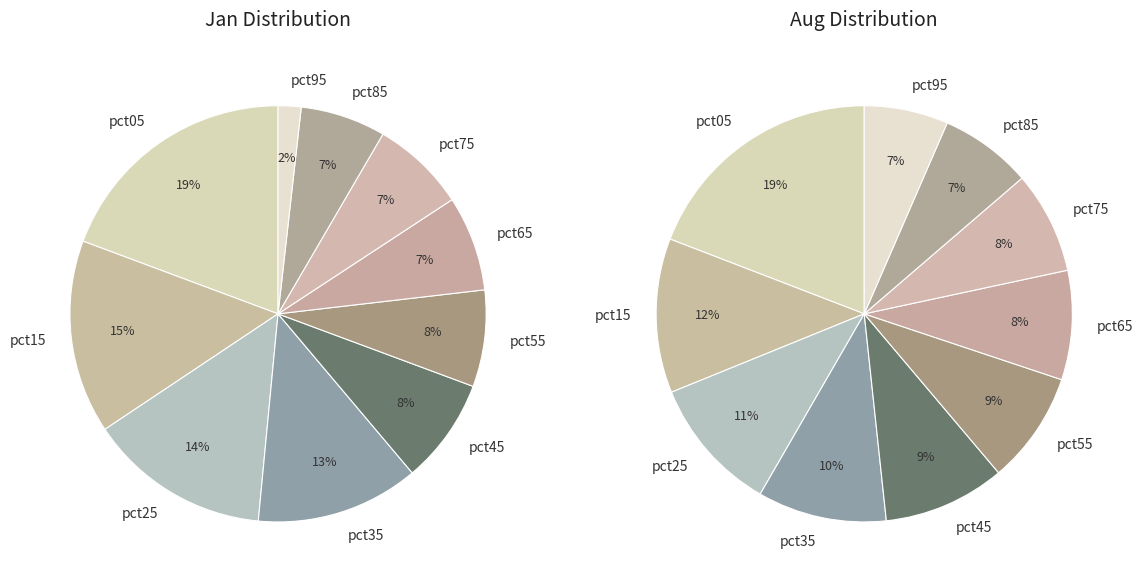

Combined, do values_jan and 5 account for over 50%?

No